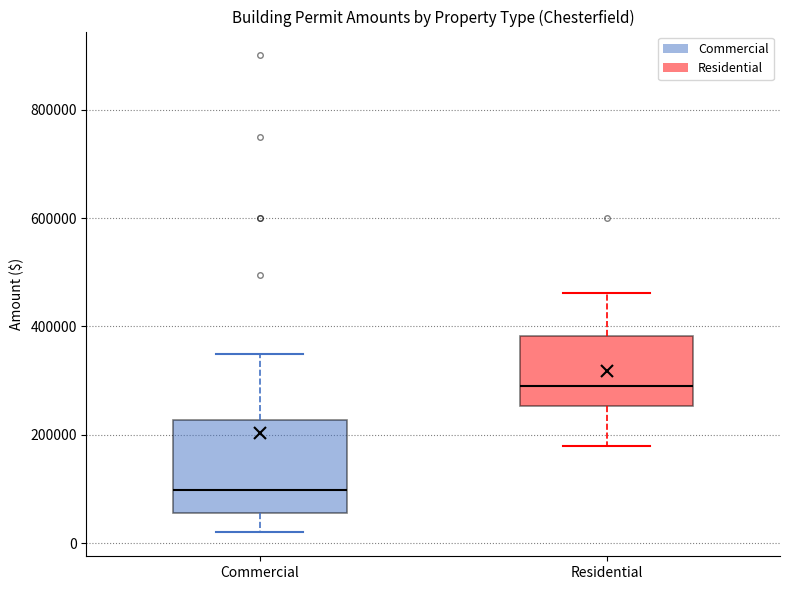

Reading left to right, transcribe this box plot: for each box, give where its median line is, the range the box spans, and where its two whiskers end, as read against the y-axis. The values are not printed on the chart, so give them approximately, as read against the axis.

Commercial: median 100000, box 60000 to 220000, whiskers 20000 to 360000
Residential: median 300000, box 260000 to 380000, whiskers 180000 to 460000